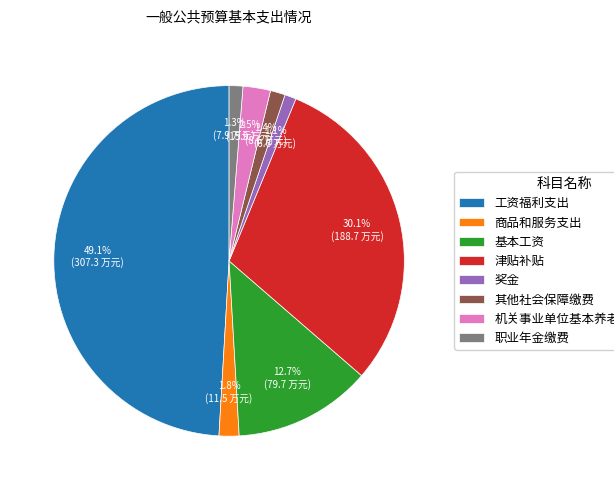

True or false: 奖金 accounts for 1% of the total.

True